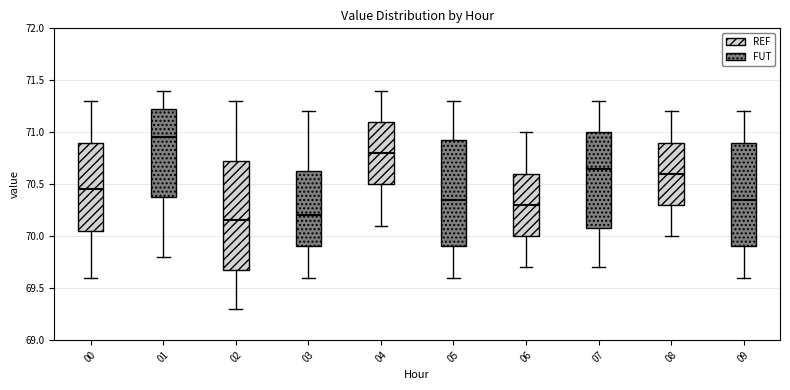

Where is the lower edge of the box at x = 04 on the y-axis? The values are not printed on the chart, so give them approximately, as read against the axis.

70.50